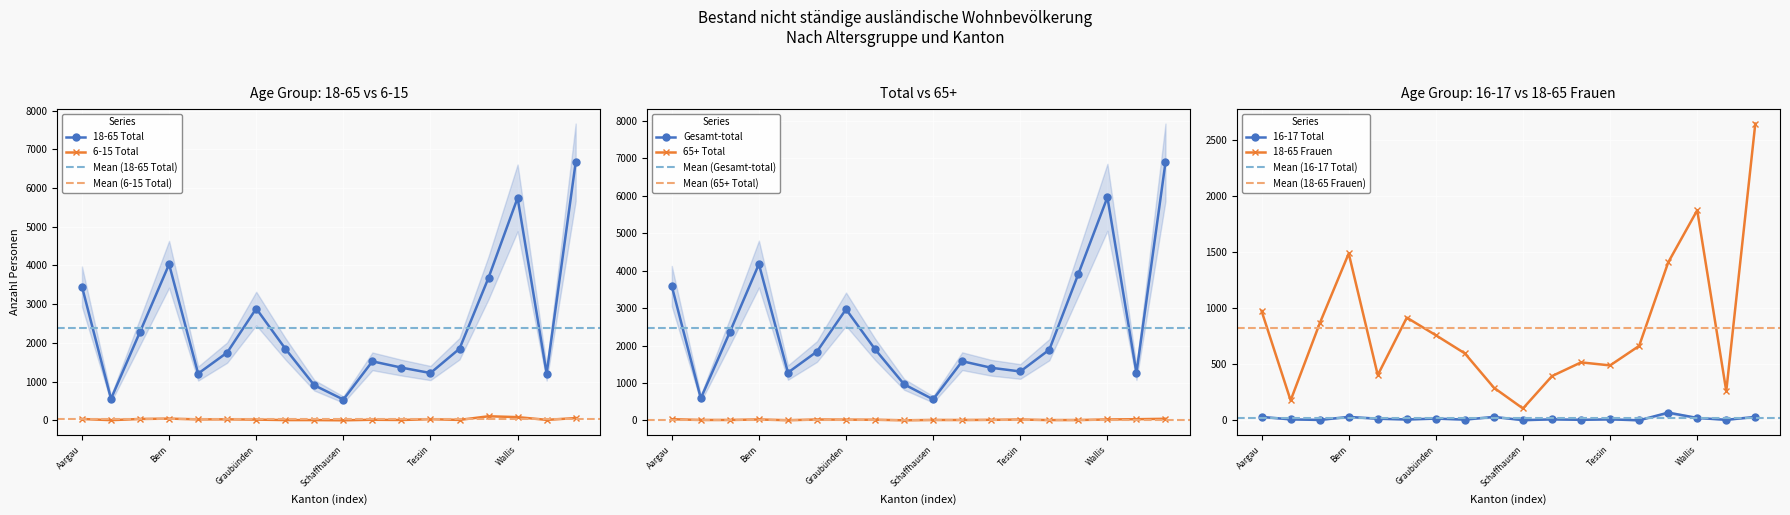

Which has a higher value, Neuenburg or Zürich?

Zürich